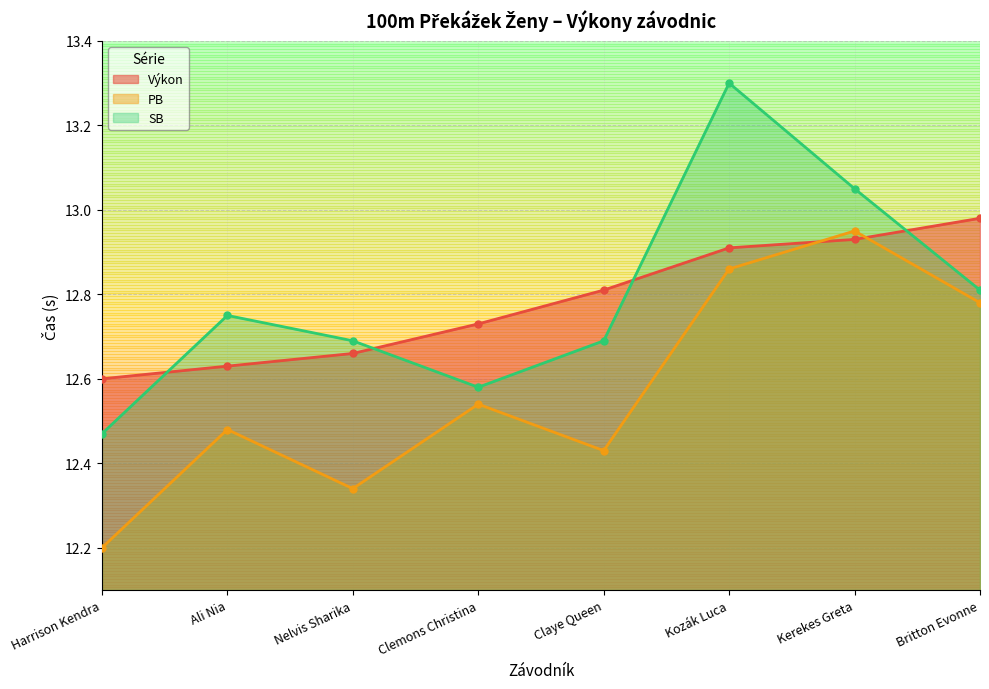

How many interior local peaks does the SB series have?

2